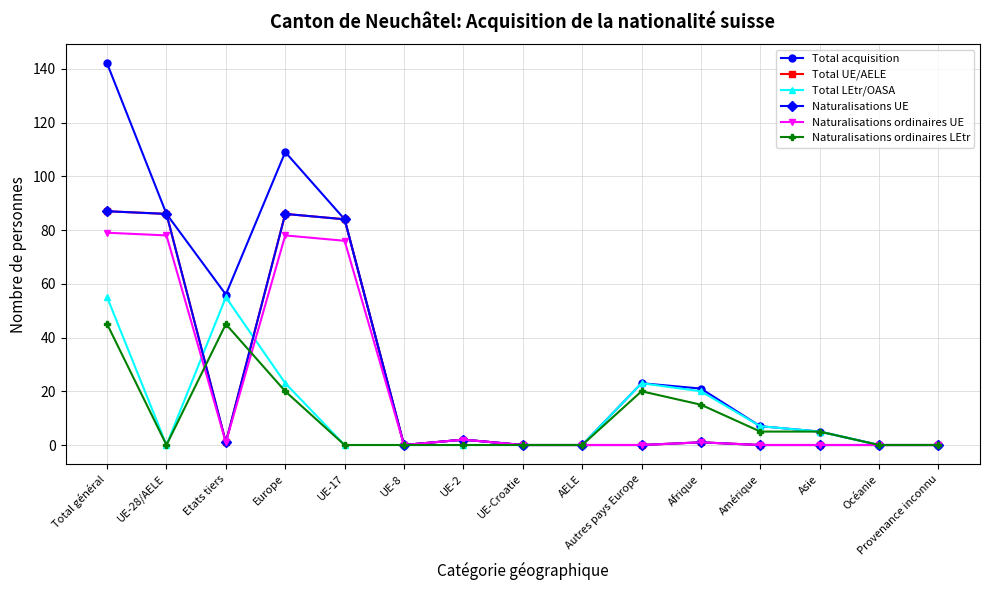

Is this an area chart (filled region under the line)?

No